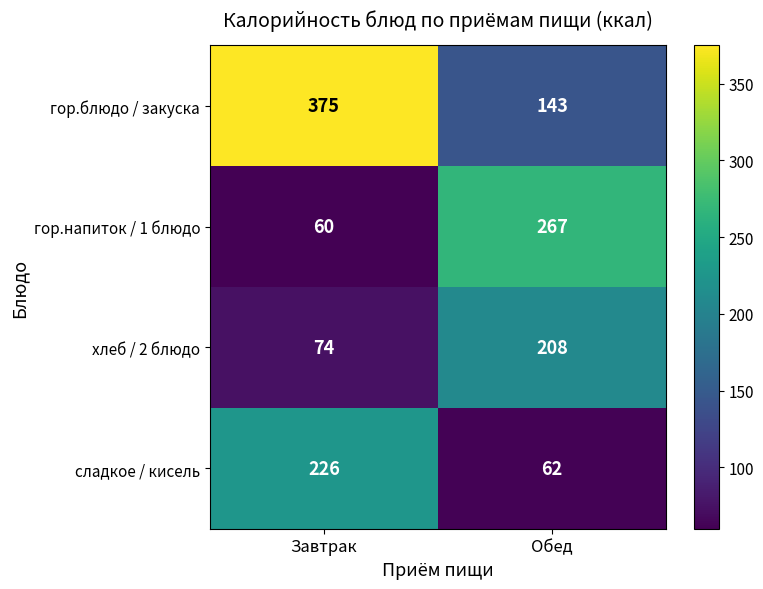

What is the minimum value shown in the chart?

60